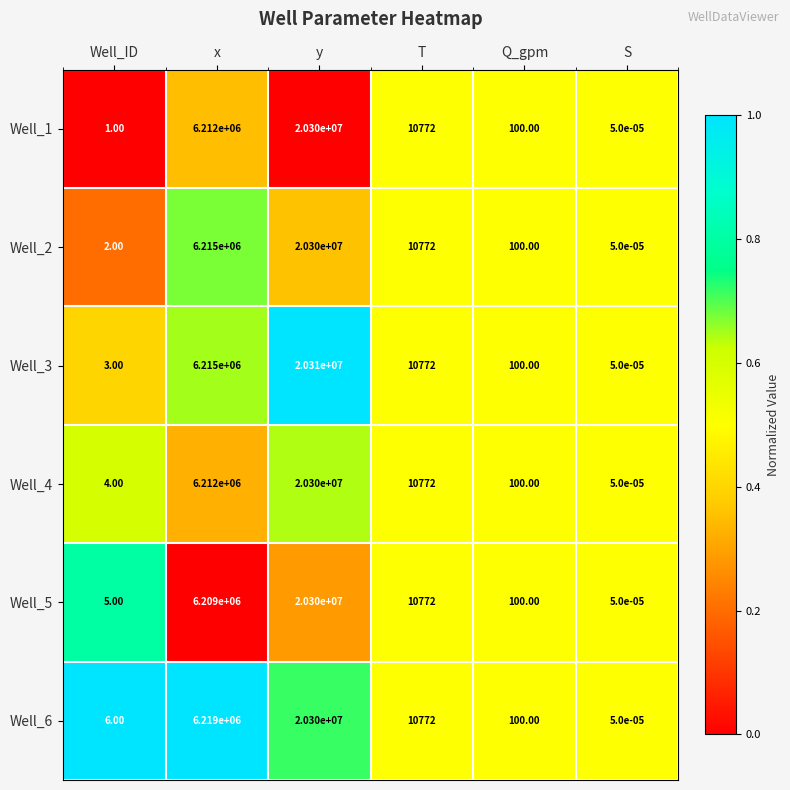

Count the number of categories in the chart.

6